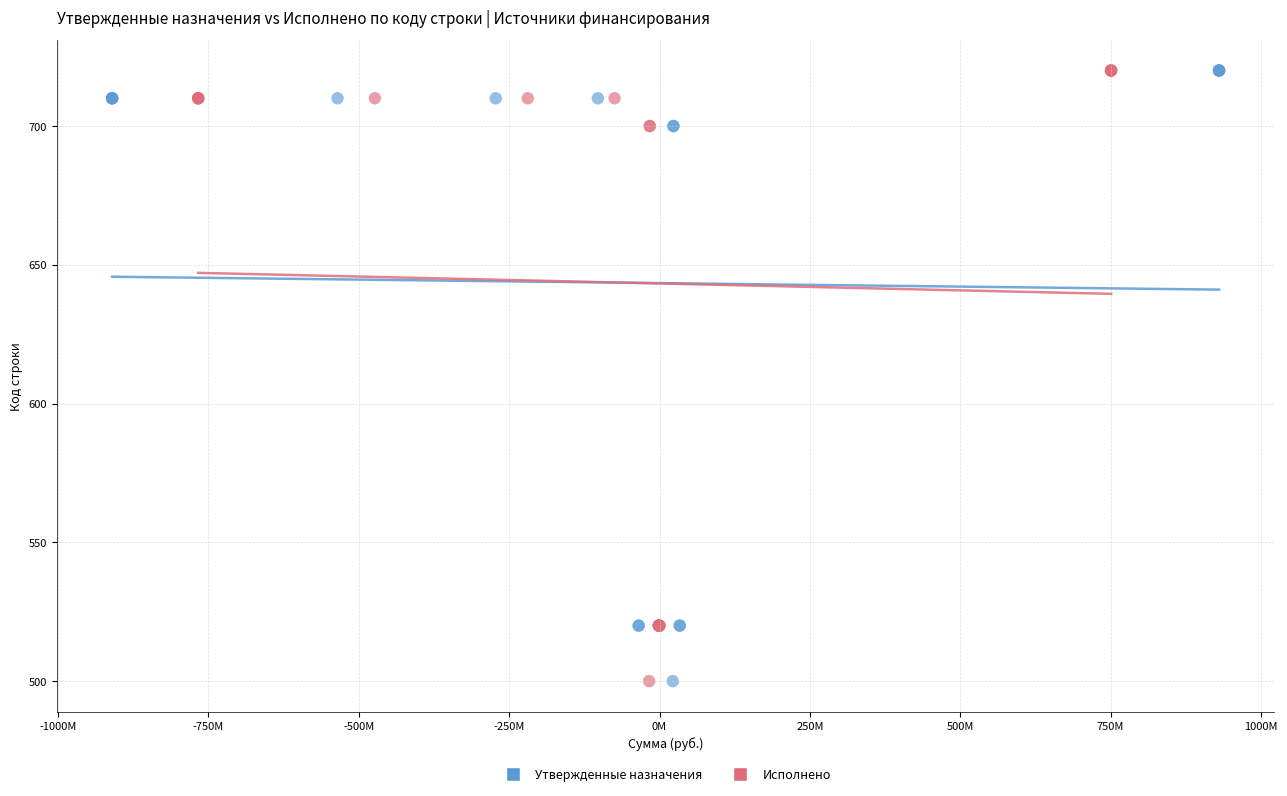

What are all the series names shown in the legend?

Утвержденные назначения, Исполнено